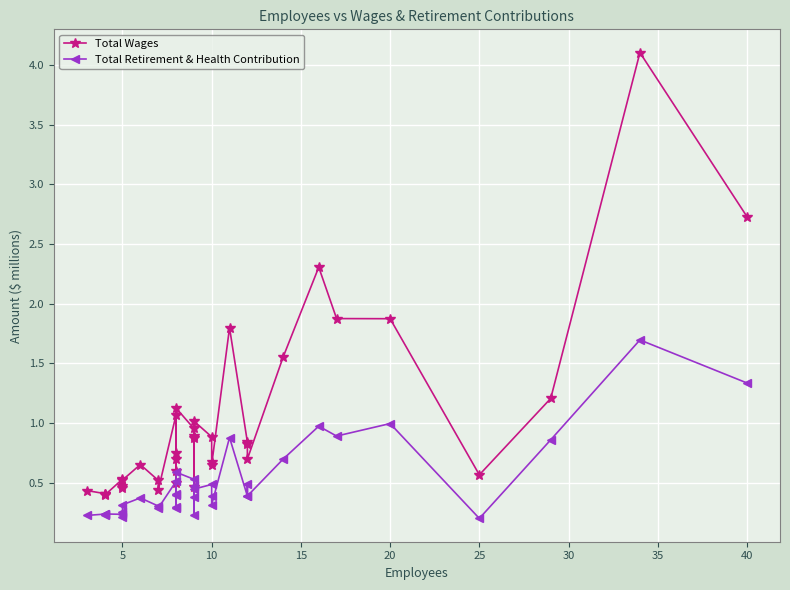

How many lines are shown in the chart?

2